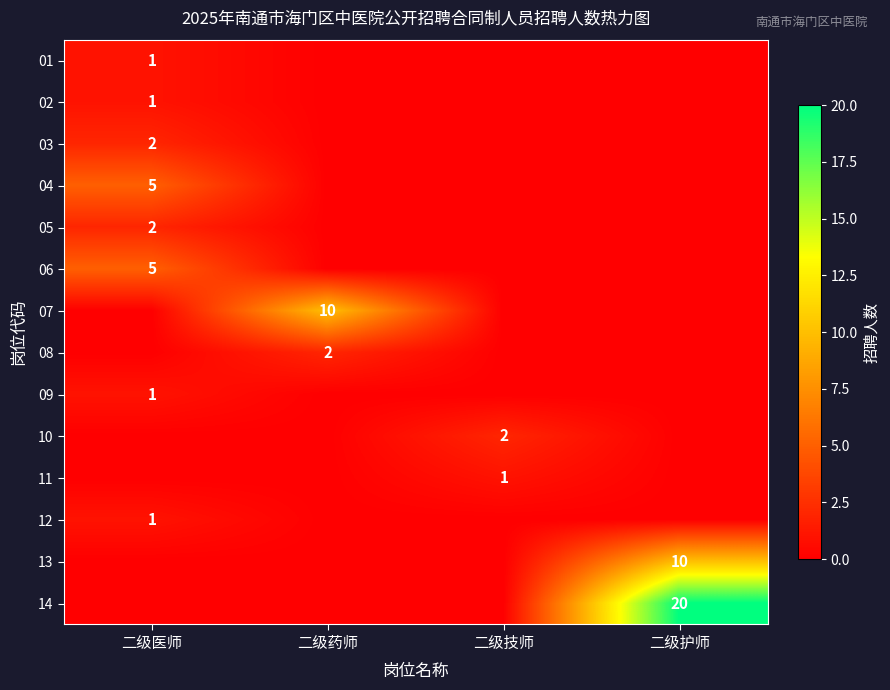

The 10 series shows 3 at 二级技师. True or false?

False